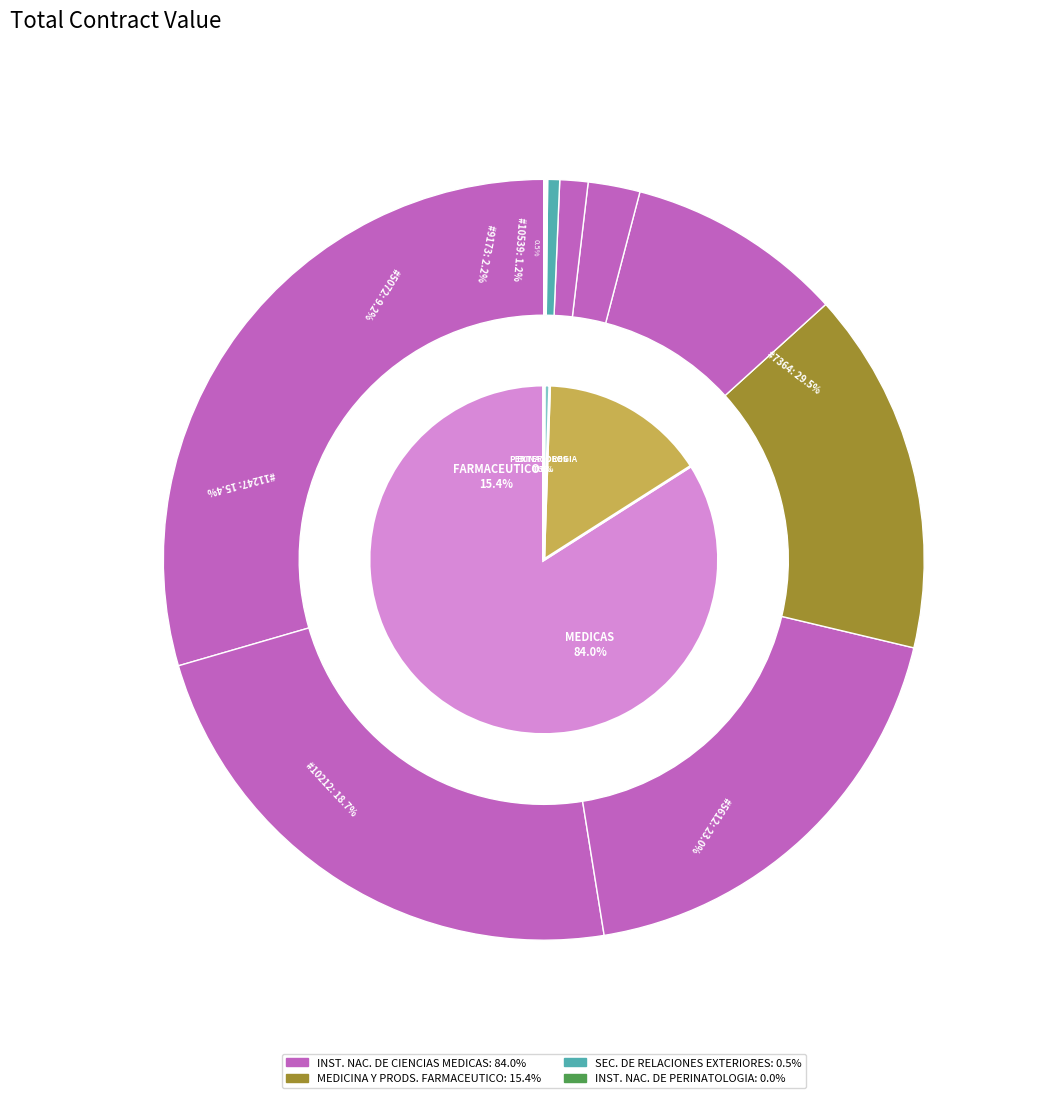

Does PROPANOLOL 10 MG. (INDERALICI) 2959 account for over 50% of the chart?

No